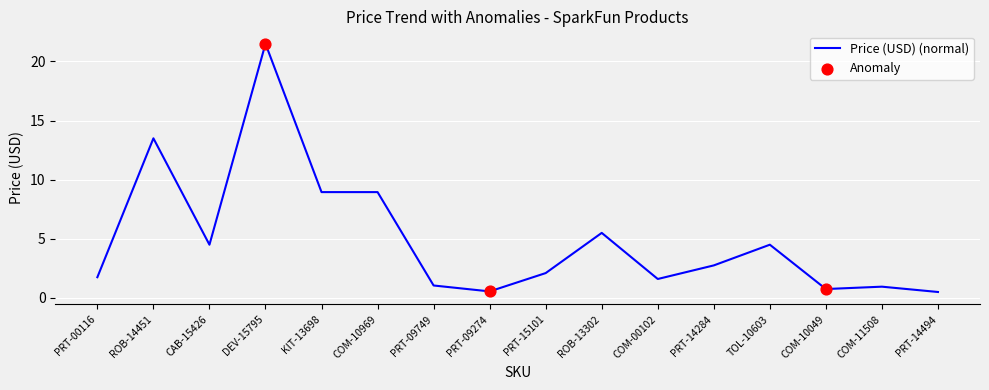

Which has a higher value, PRT-09274 or CAB-15426?

CAB-15426